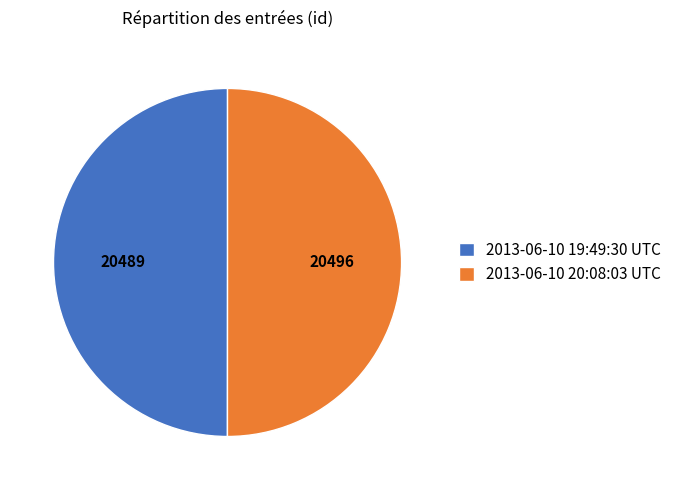

Is it true that 2013-06-10 19:49:30 UTC is 56% of the pie?

False